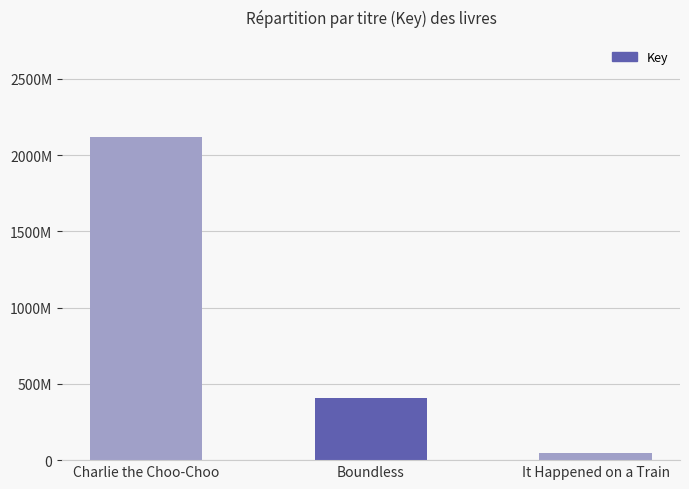

Does the chart contain stacked bars?

No